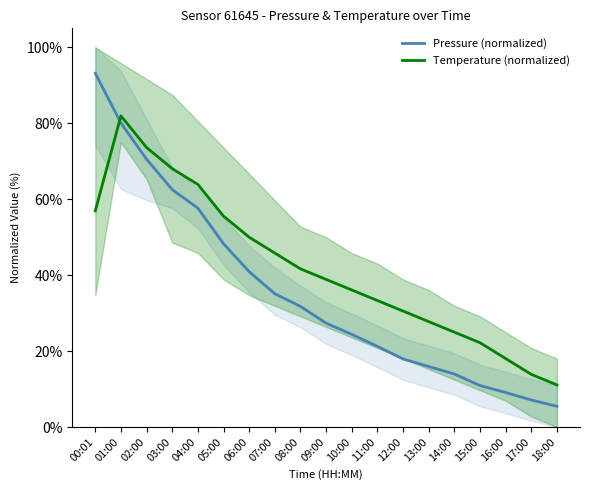

Count the number of data series in this chart.

2